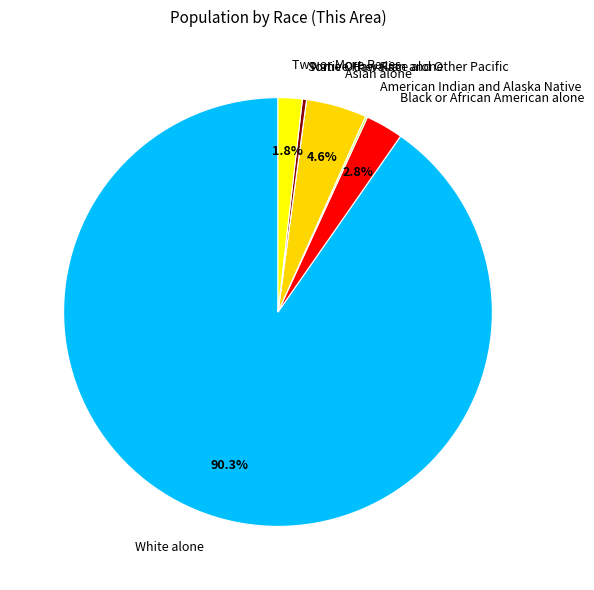

Is White alone the majority of the pie?

Yes